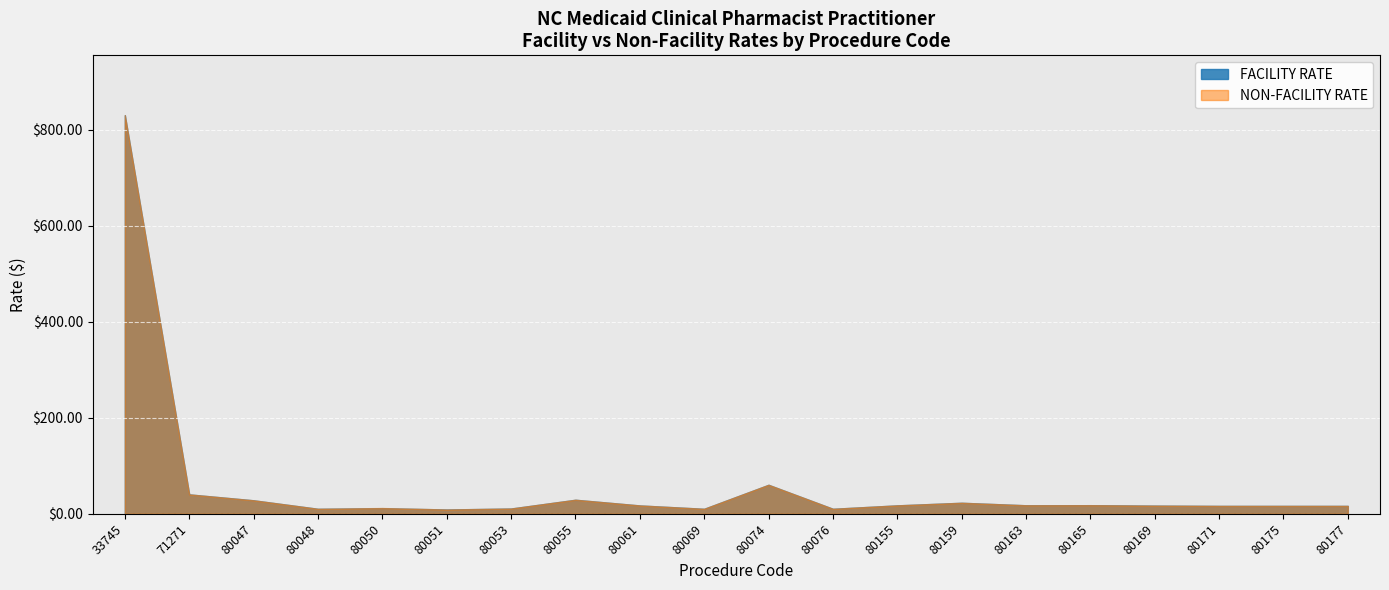

Where is the first local minimum for FACILITY RATE?

80048